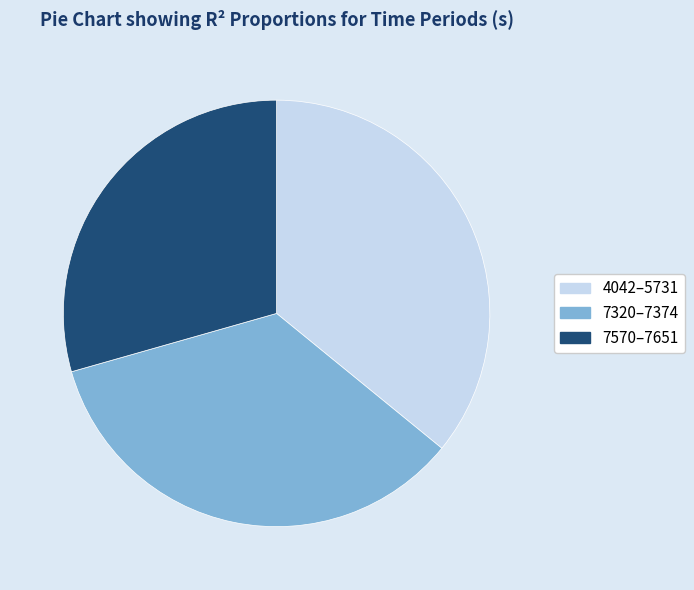

Is there any slice that represents more than half of the pie?

No